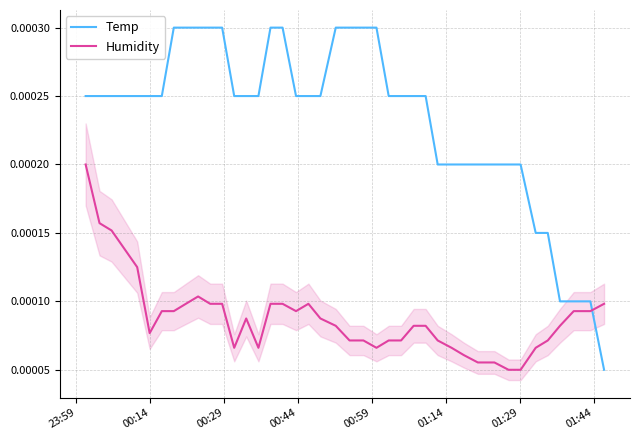

True or false: Temp and Humidity intersect in this chart.

True